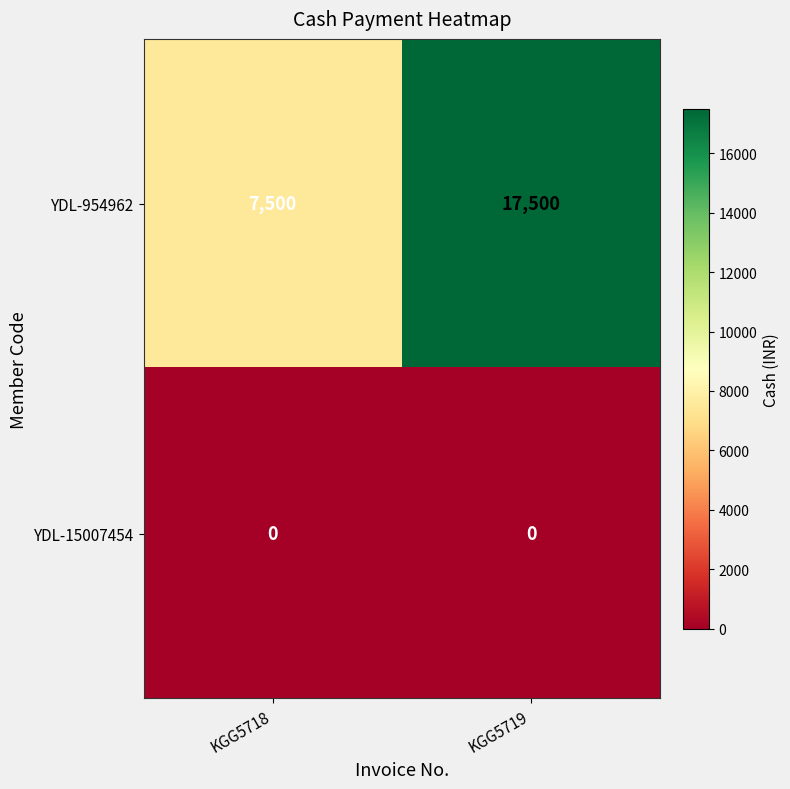

Reading right to left, list all the values displayed in this chart.

YDL-954962: 17500	7500
YDL-15007454: 0	0